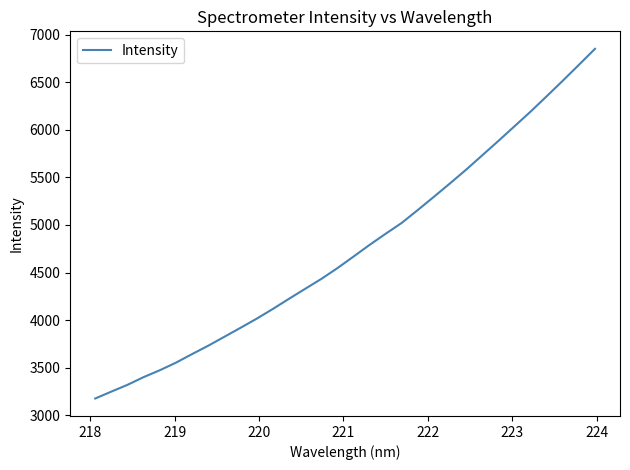

What is the maximum value shown in the chart?

6851.1